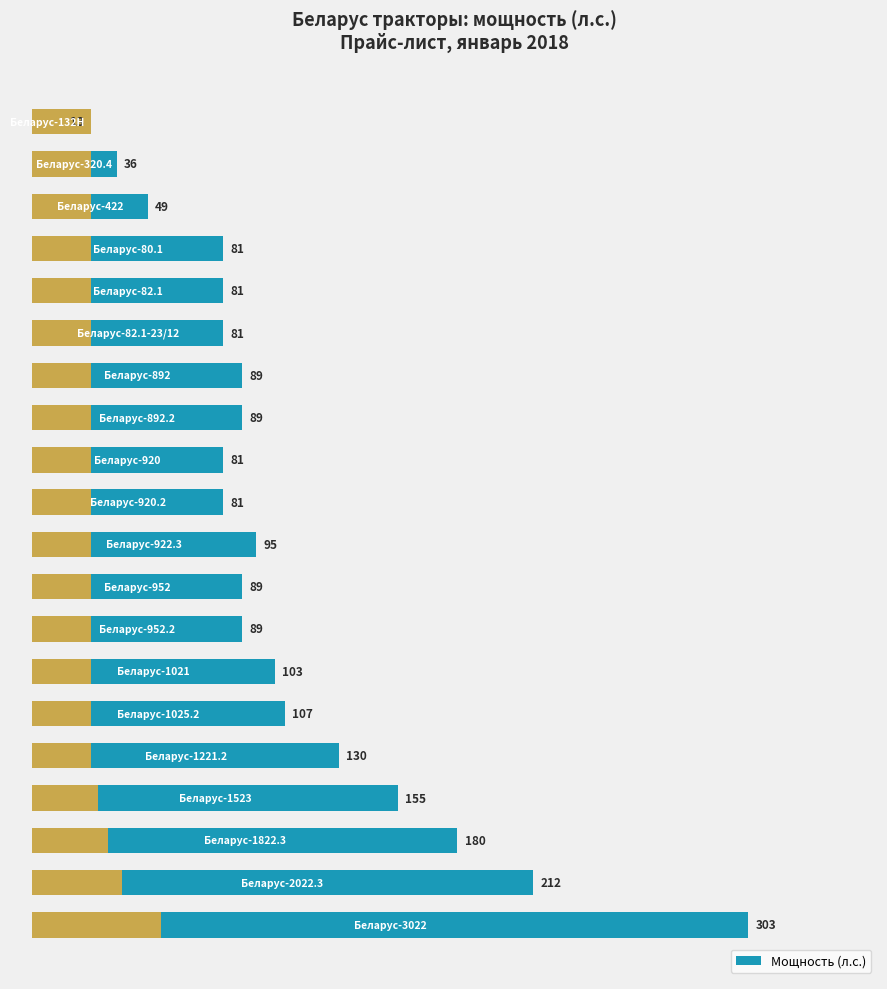

How many values are below 89?

8